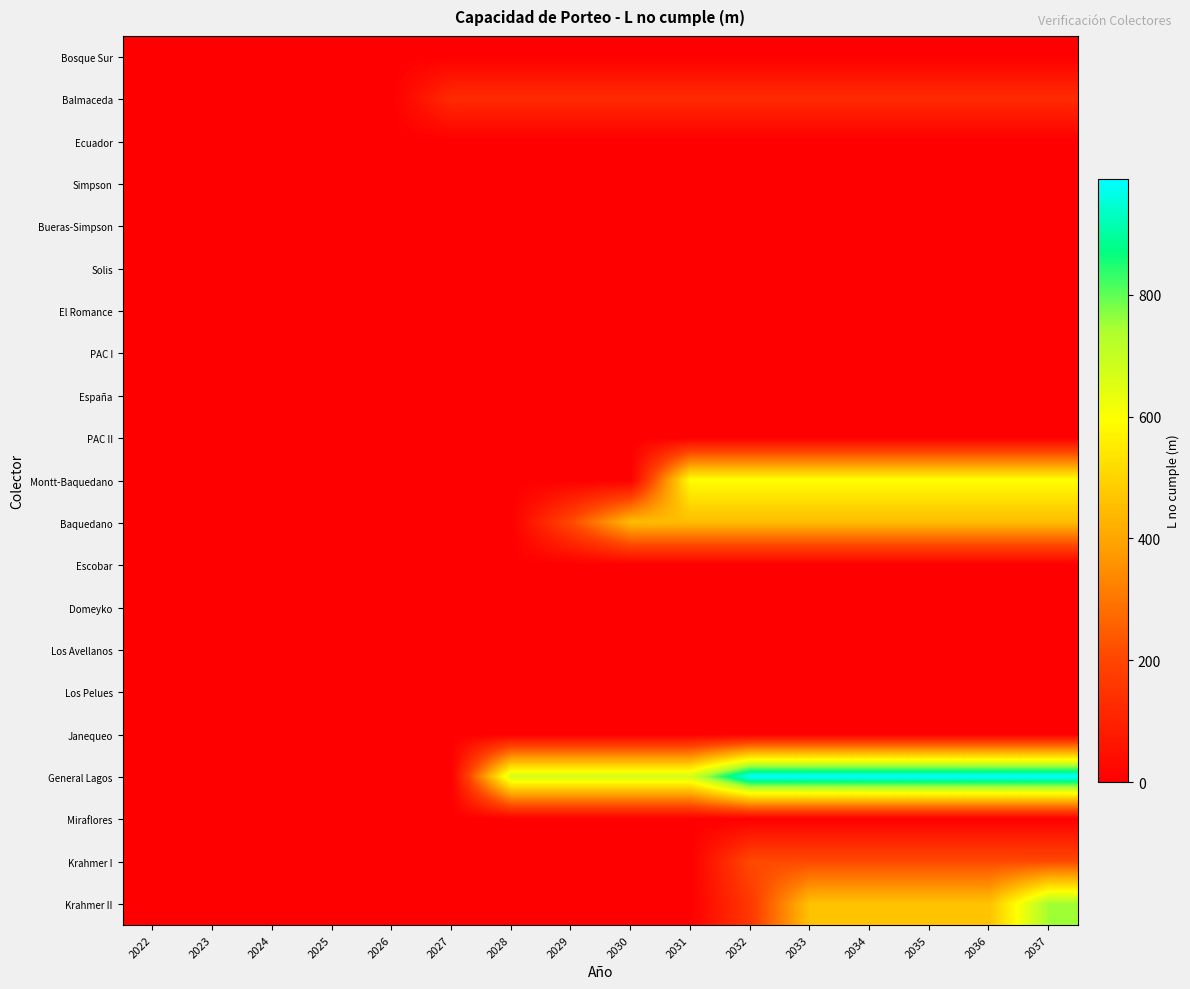

Rank the series at 2032 from lowest to highest value.

Bosque Sur, Ecuador, Simpson, Bueras-Simpson, Solis, El Romance, PAC I, España, PAC II, Escobar, Domeyko, Los Avellanos, Los Pelues, Janequeo, Miraflores, Balmaceda, Krahmer II, Krahmer I, Baquedano, Montt-Baquedano, General Lagos